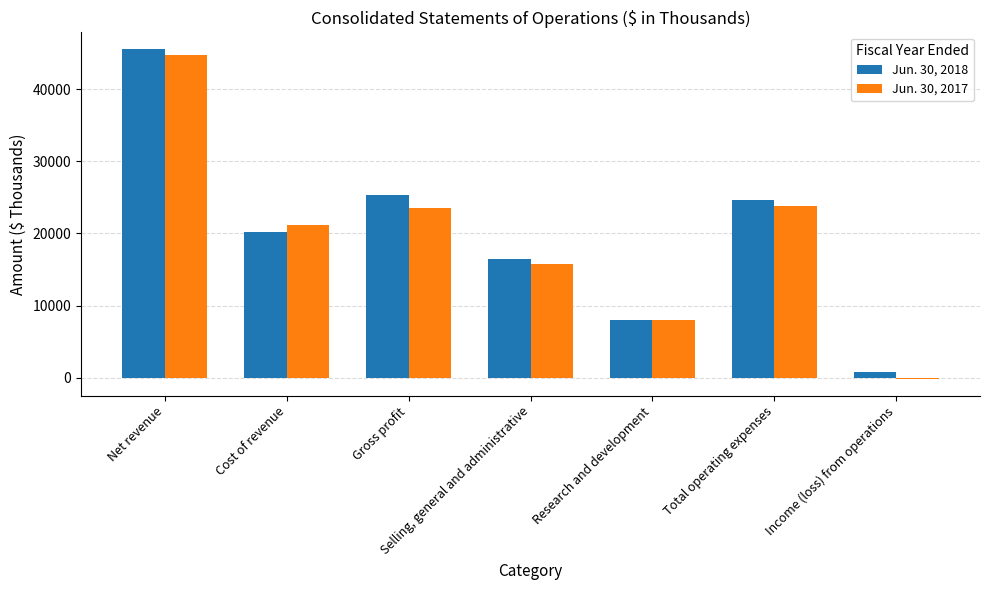

What is the lowest value of the Jun. 30, 2017 series?

-183